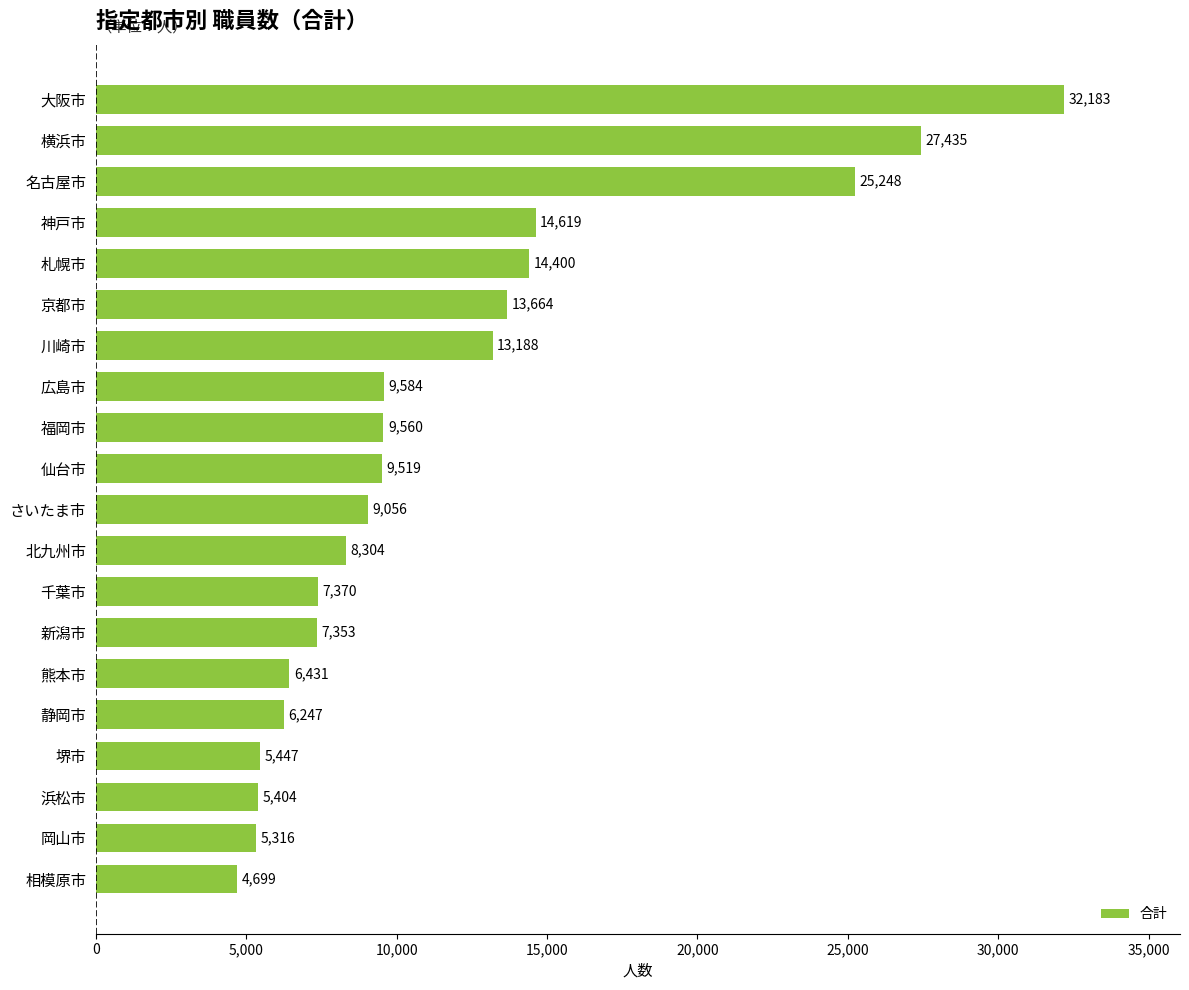

How many series are shown in this chart?

1